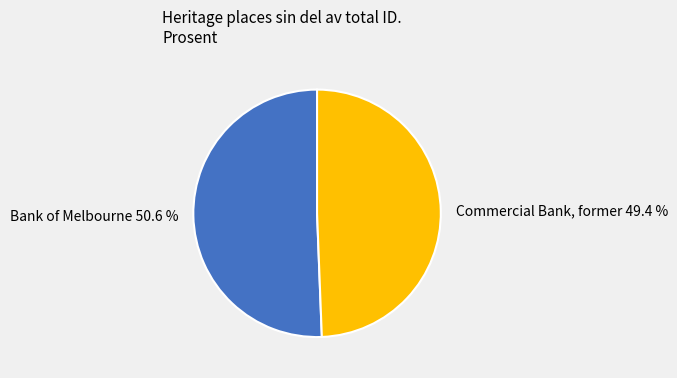

Is it true that Commercial Bank, former is 39% of the pie?

False